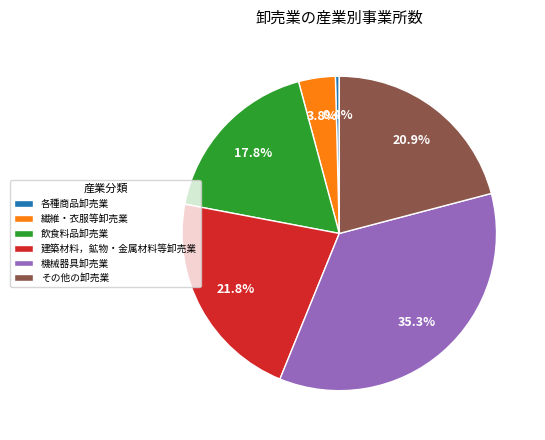

What percentage is the 繊維・衣服等卸売業 slice, to the nearest percent?

4%